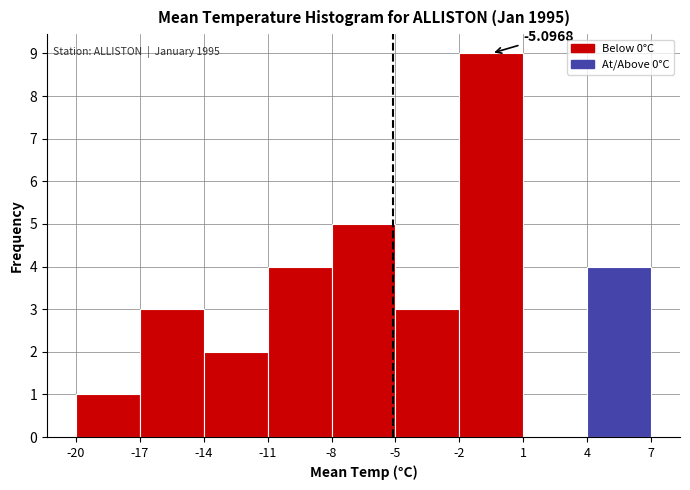

Over which range of the x-axis is the bar tallest?

-2 to 1